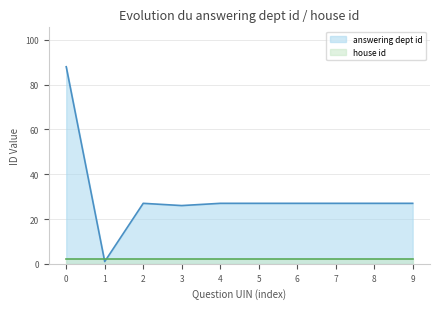

Which series has the widest spread of values?

answering dept id